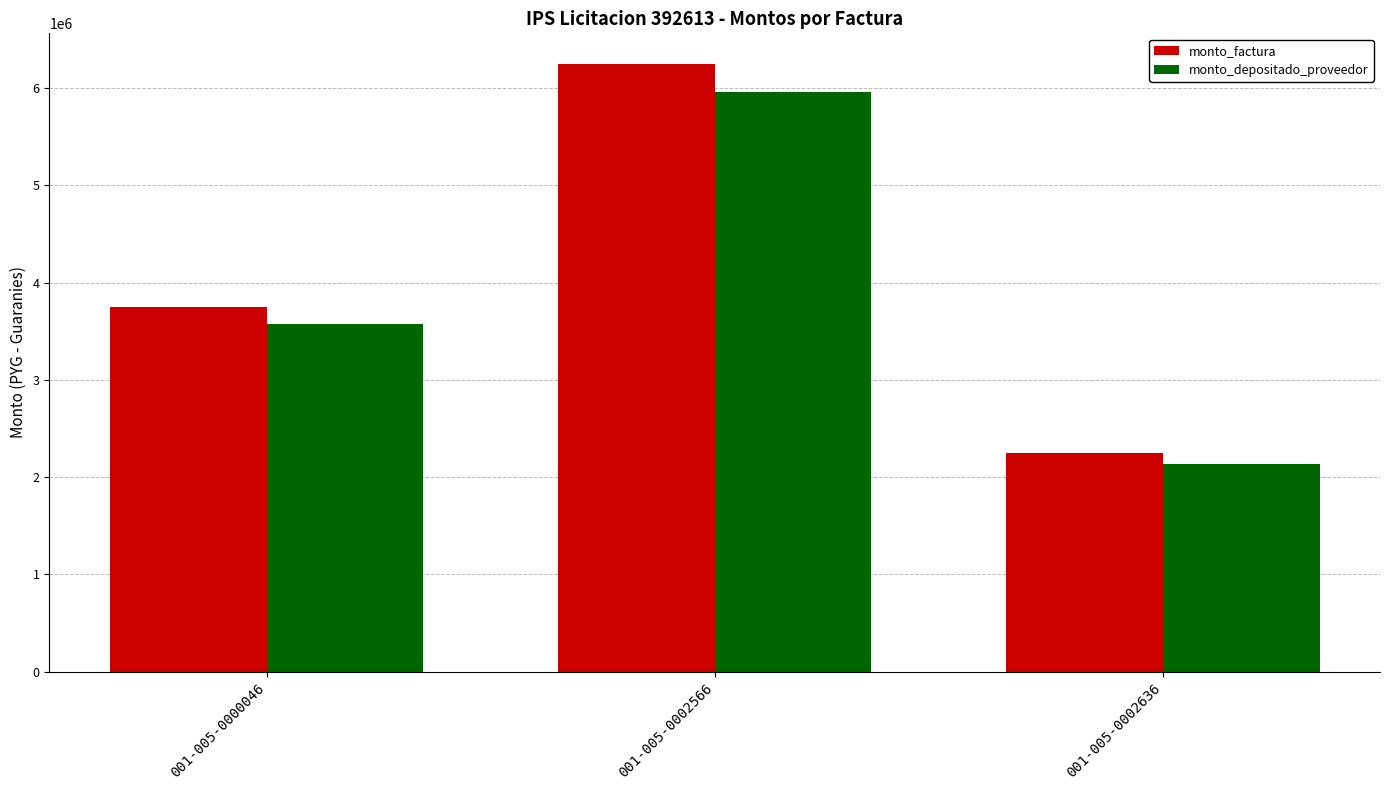

What is the sum of the monto_factura values at 001-005-0002566 and 001-005-0002636?

8500000